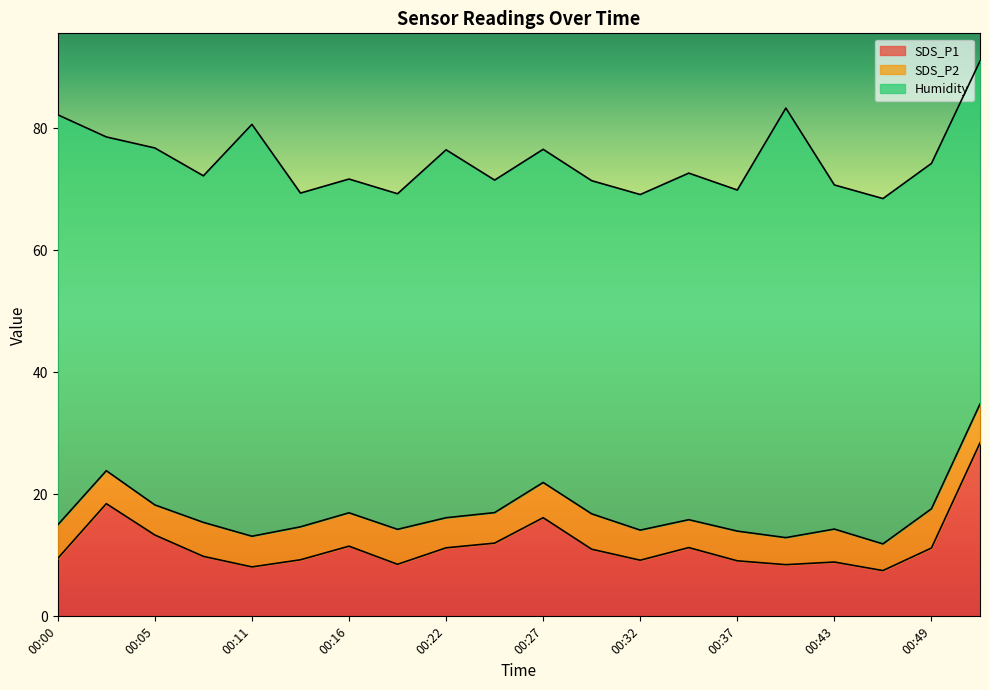

At 00:49, list the series in order from largest to smallest.

Humidity, SDS_P1, SDS_P2